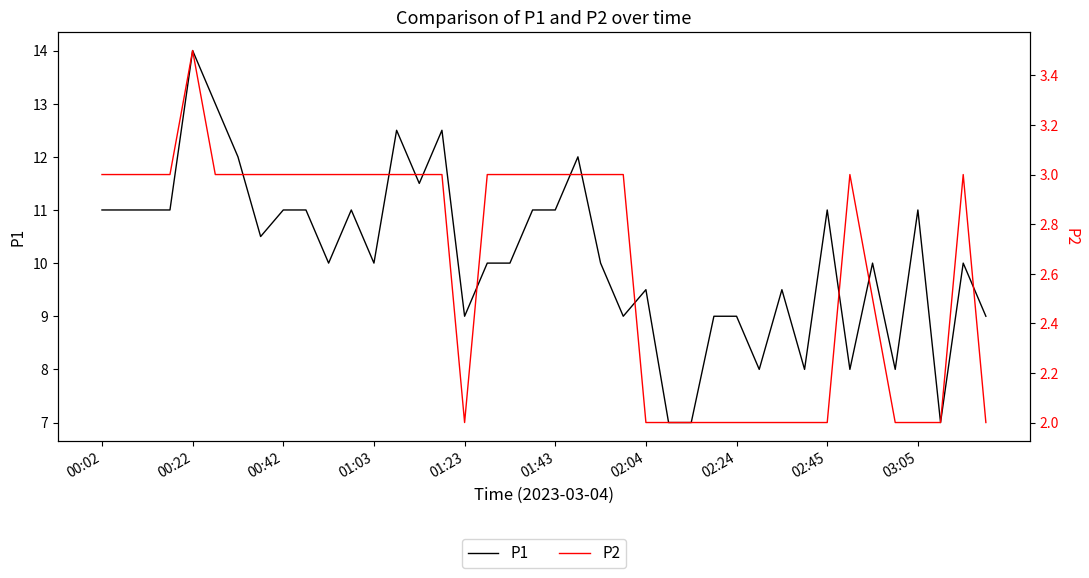

At which label does P1 reach its peak?

00:22